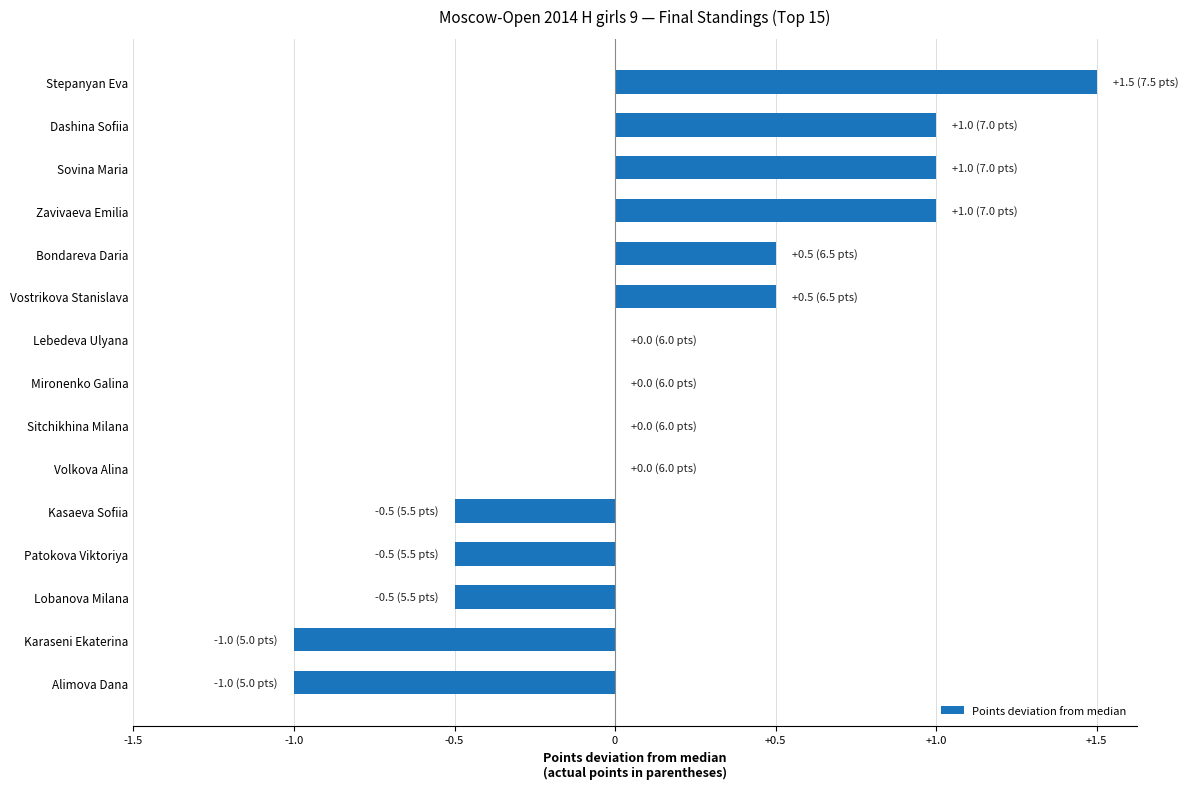

What is the sum of all values?

2.0